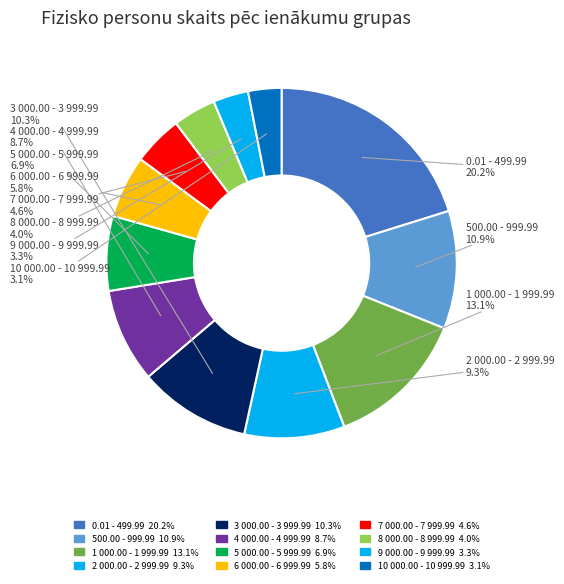

Which slice is the smallest?

10 000.00 - 10 999.99